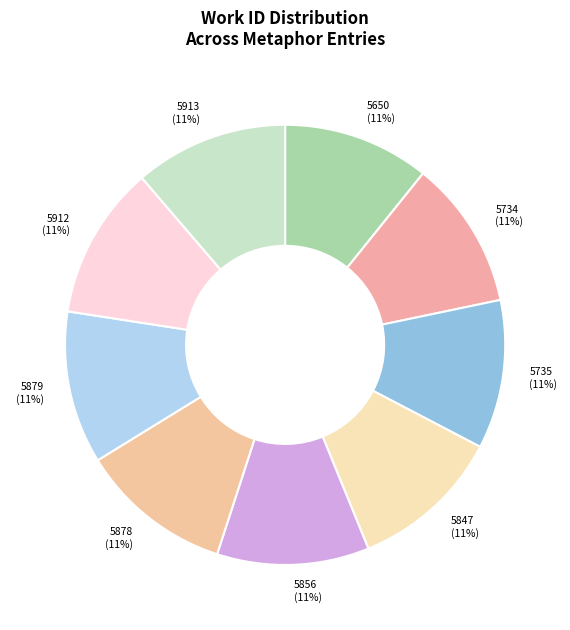

Is the sum of 5879 and 5650 greater than half?

No